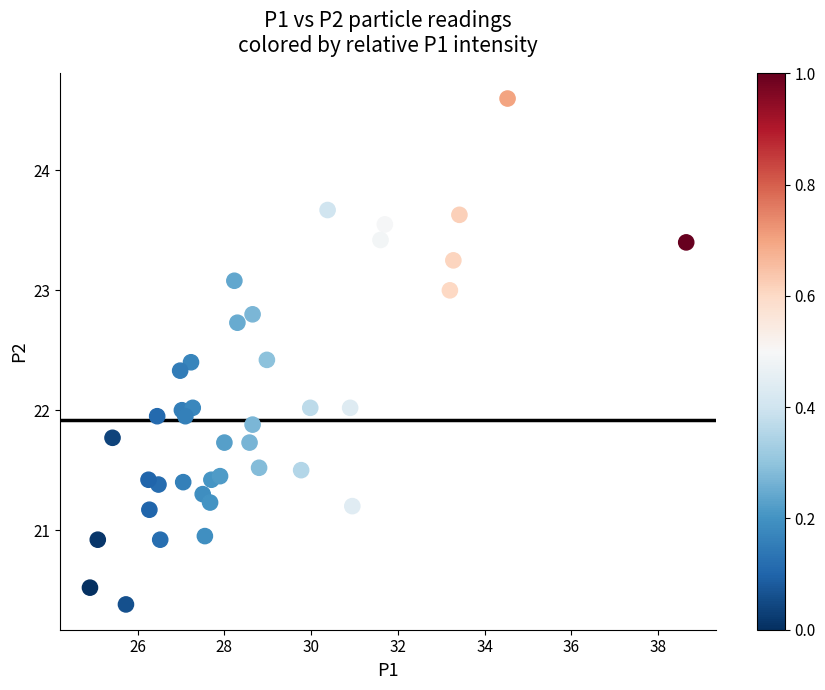

What is the range of X values (max minus min)?

13.8